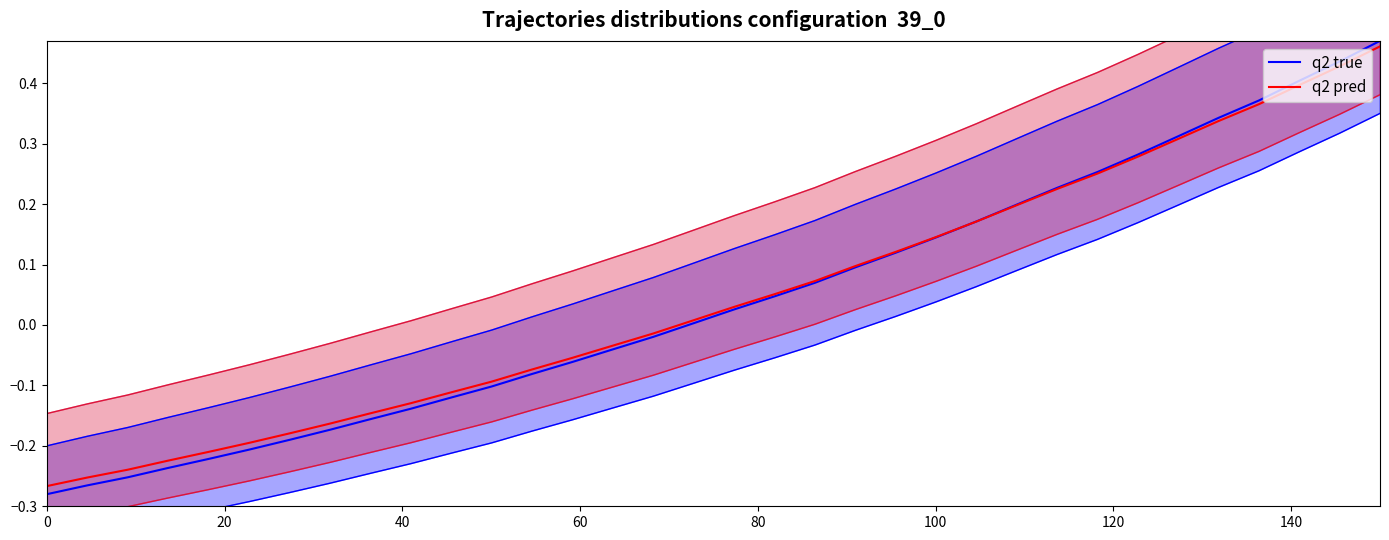

After their last crossing, which series has the higher values: q2 pred or q2 true?

q2 true